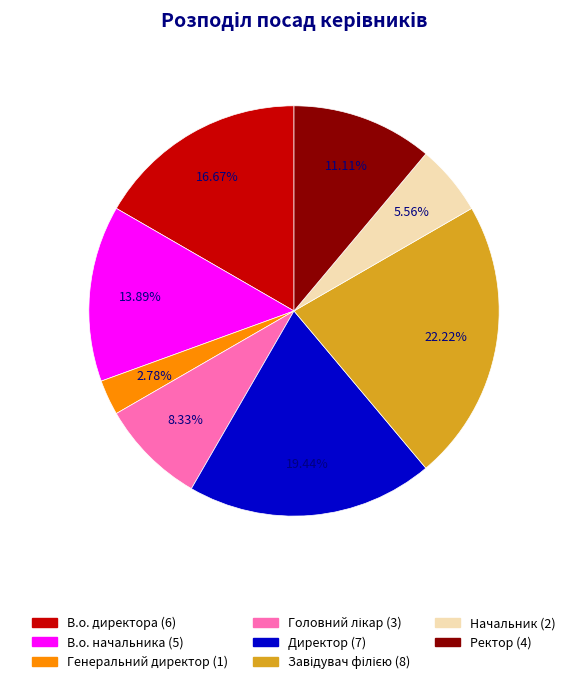

What is the smallest slice in the pie chart?

Генеральний директор